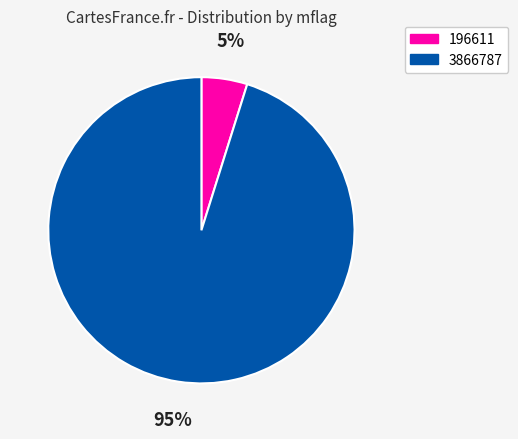

Which category has the biggest portion of the pie?

3866787